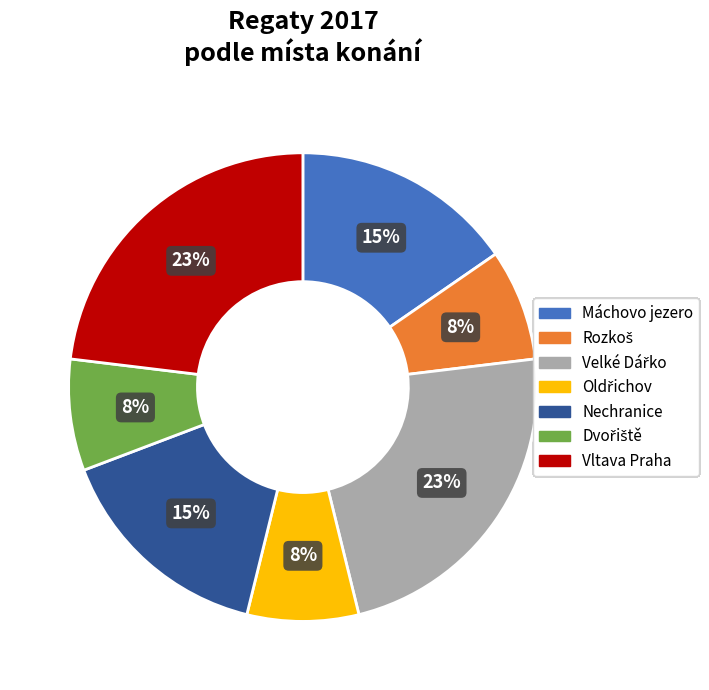

To the nearest percent, what is the difference between the largest and smallest slice percentages?

15%